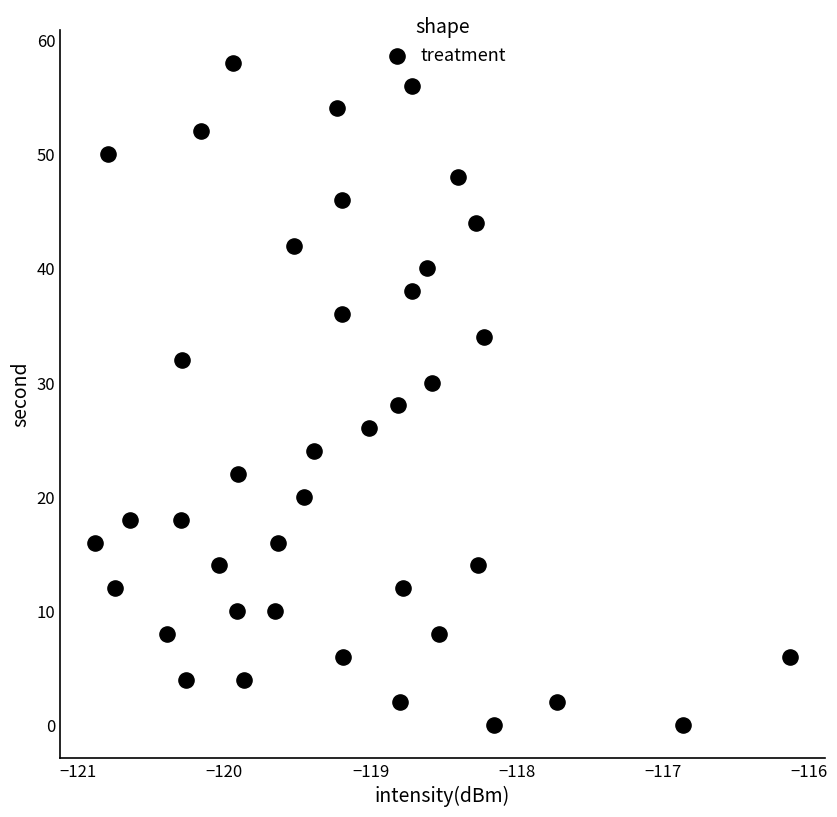

What is the range of Y values (max minus min)?

58